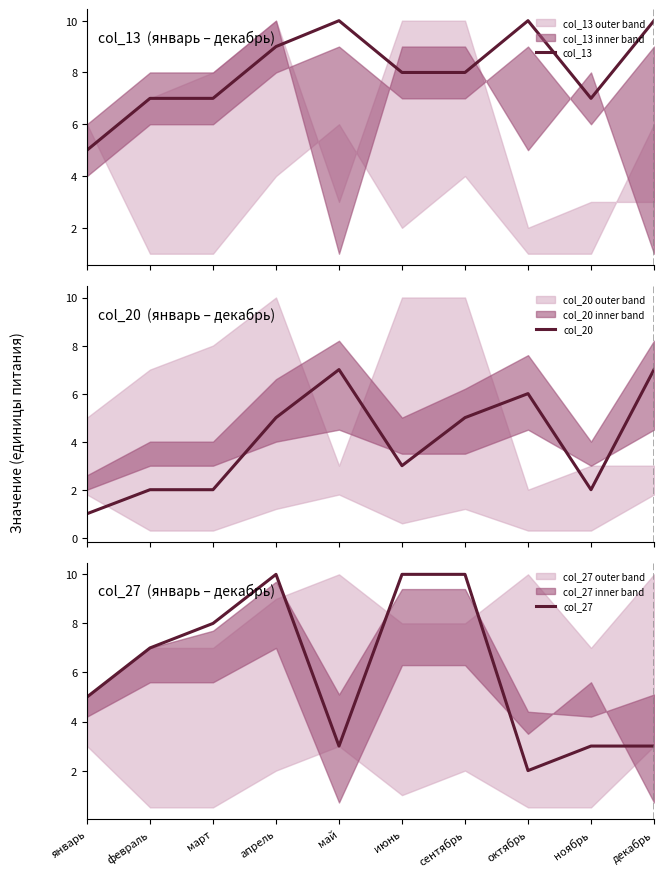

Which category has the lowest value in the col_27 series?

октябрь